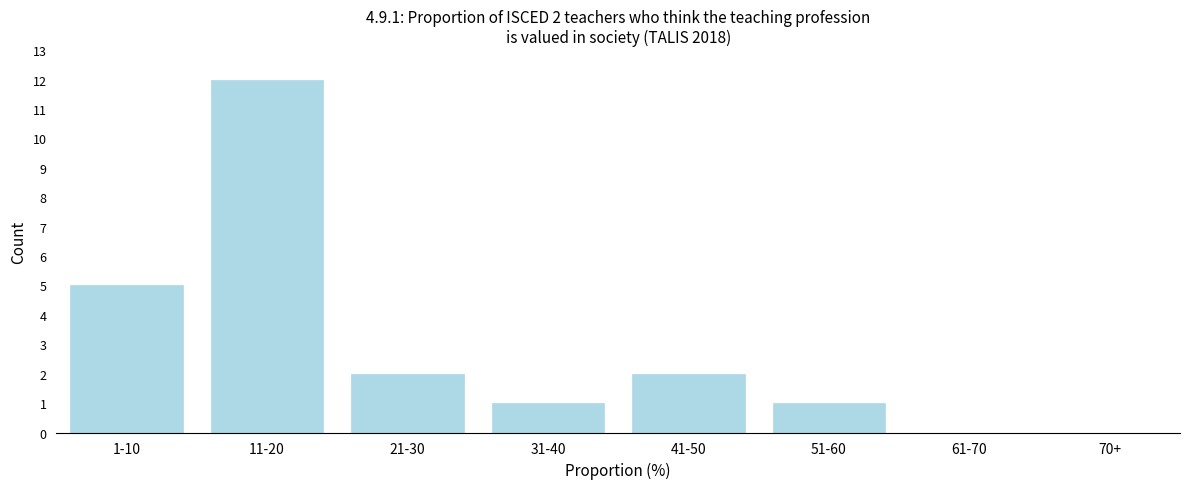

Reading left to right, list all the values displayed in this chart.

1-10=5	11-20=12	21-30=2	31-40=1	41-50=2	51-60=1	61-70=0	70+=0